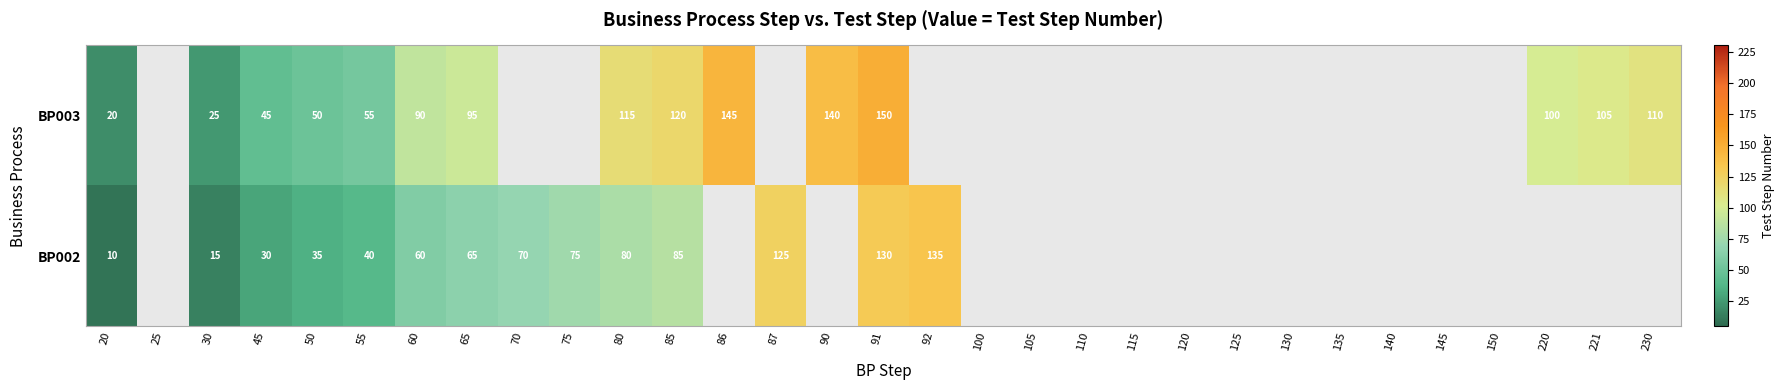

What is the spread (max minus min) of values at 55?

15